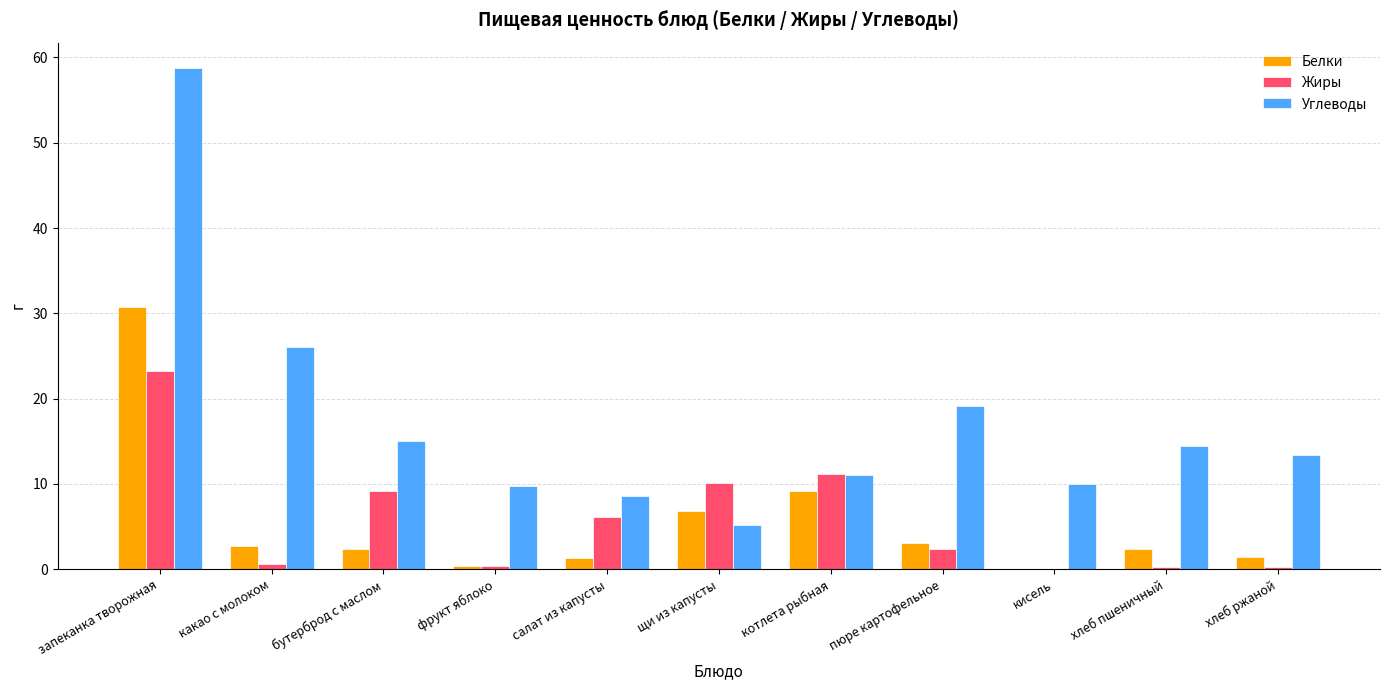

What is the greatest value displayed?

58.8